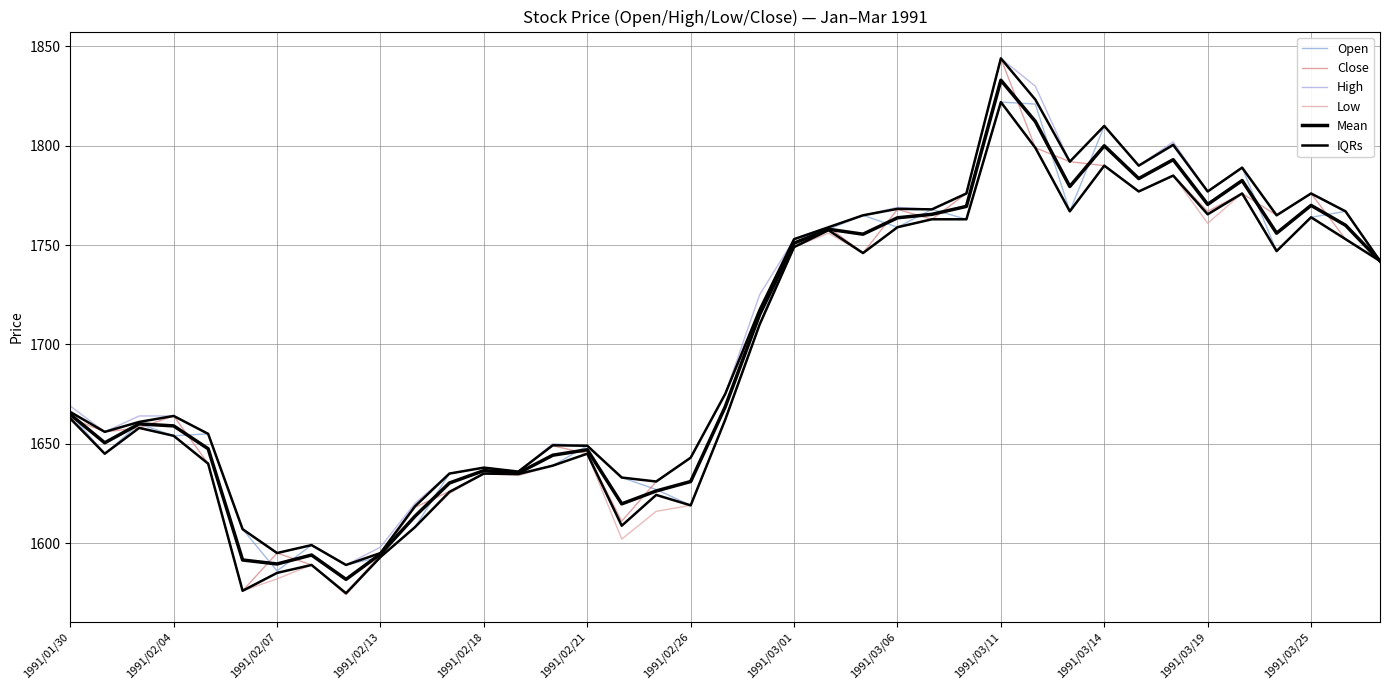

True or false: IQRs and Open intersect in this chart.

False